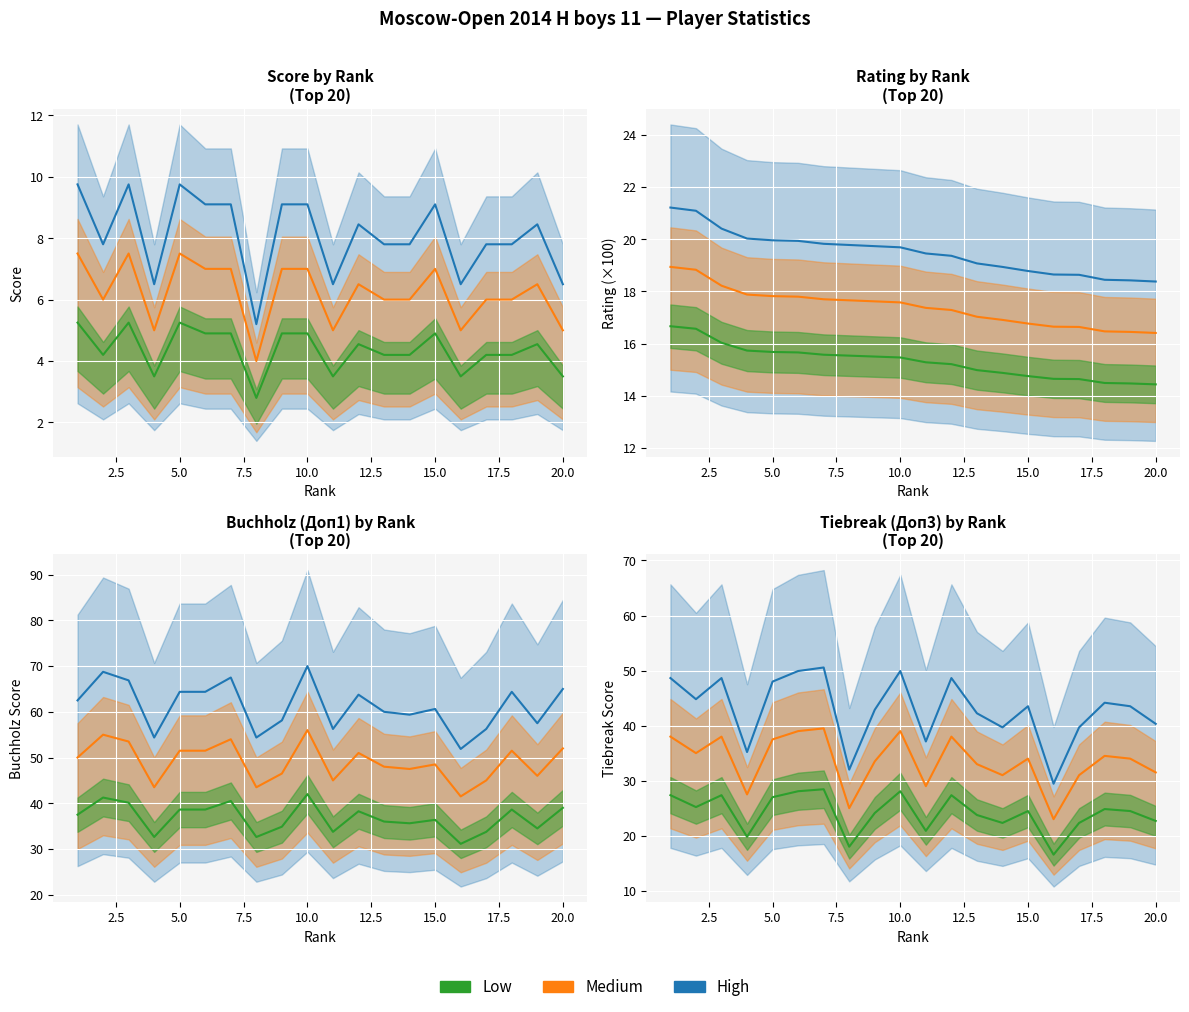

What is the maximum value for Low?

28.4